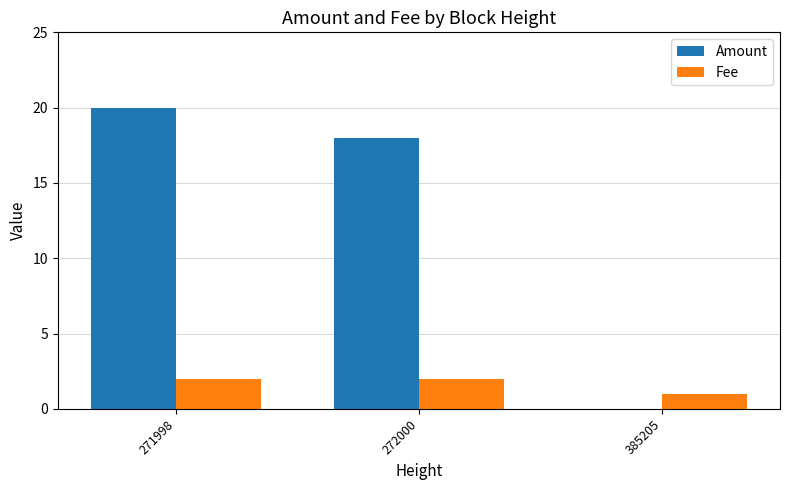

What is the sum of all Amount values?

38